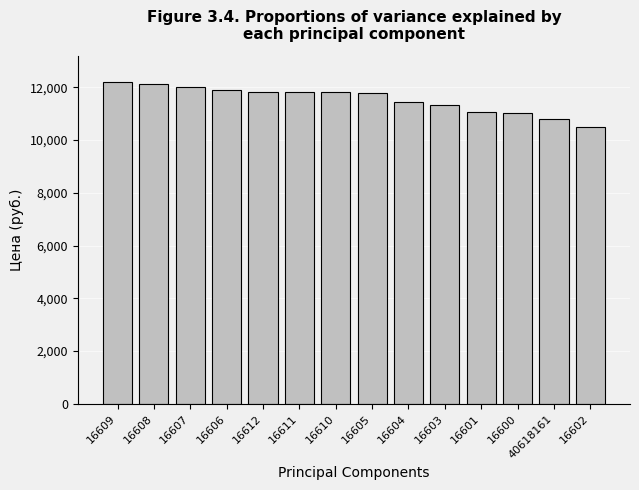

At which label does the data first exceed 11808?

16609